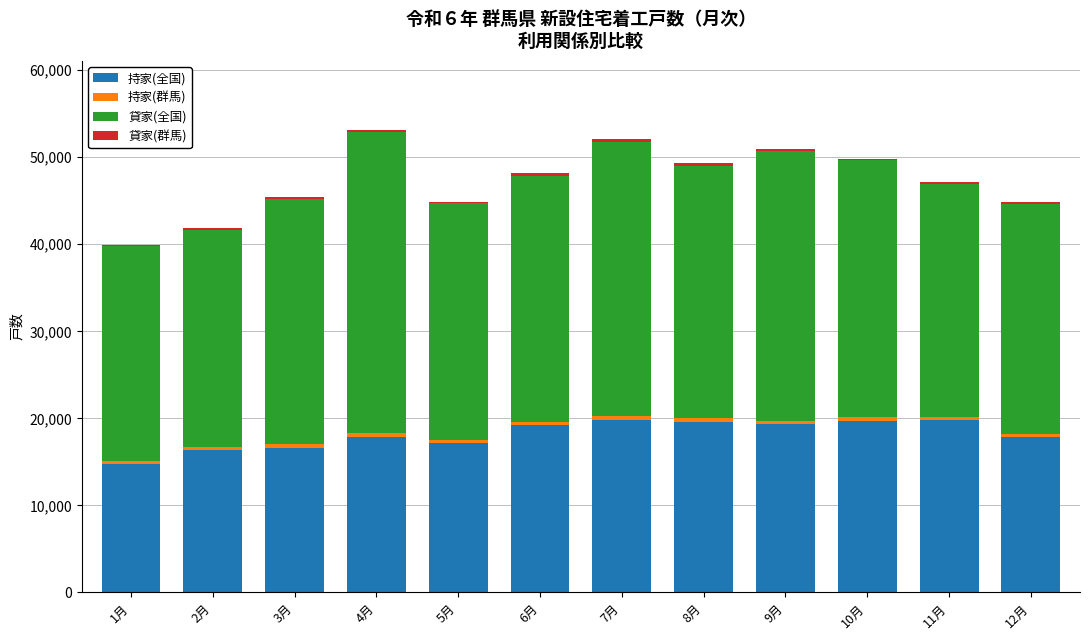

What is the maximum value for 持家(全国)?

19858